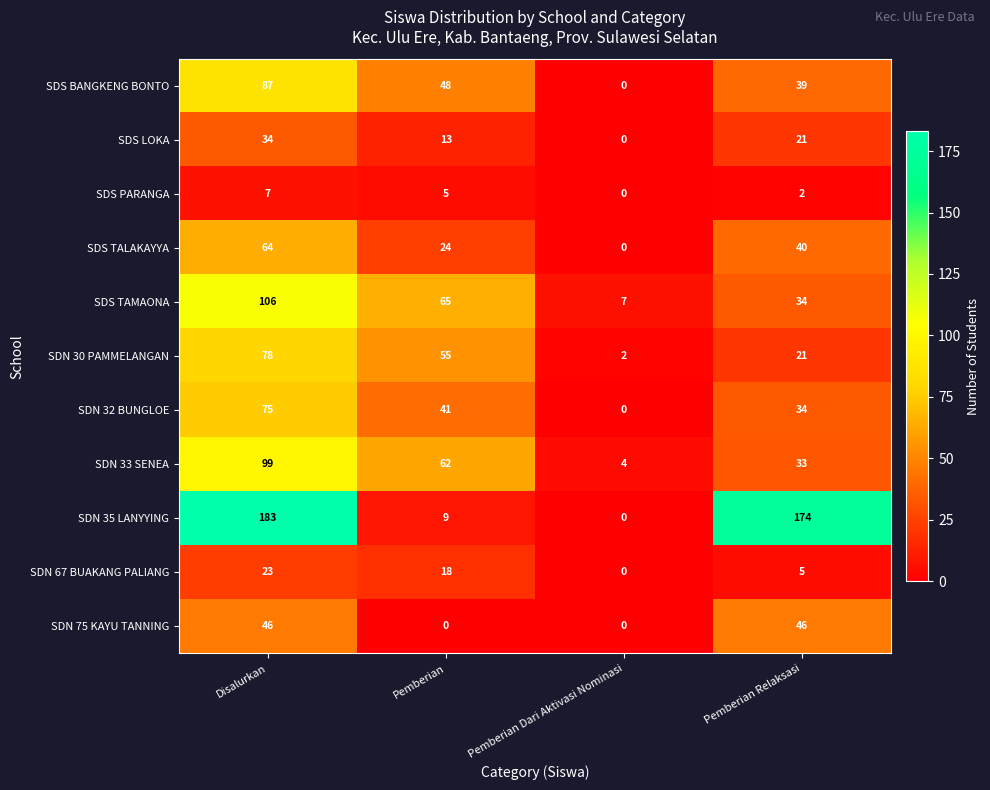

What is the difference between the SDS LOKA values at Pemberian Dari Aktivasi Nominasi and Pemberian?

13